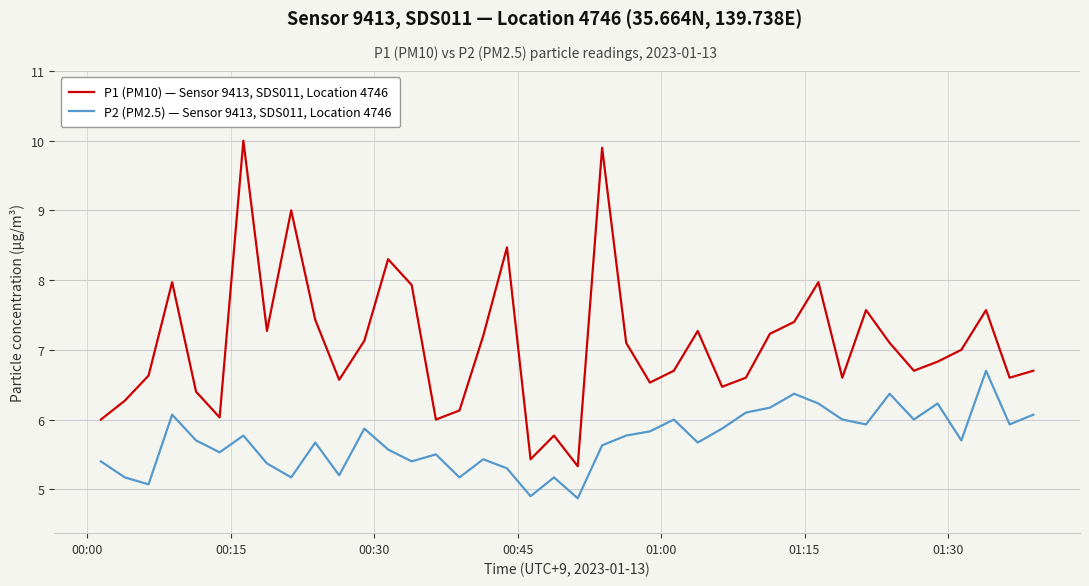

True or false: P2 (PM2.5) — Sensor 9413, SDS011, Location 4746 has more than 0 interior local peaks.

True